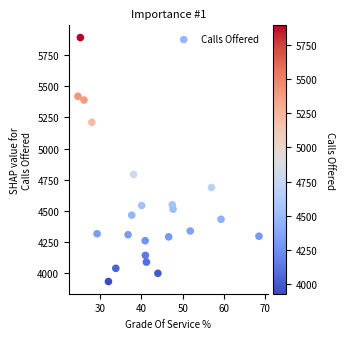

What is the range of Y values (max minus min)?

1960